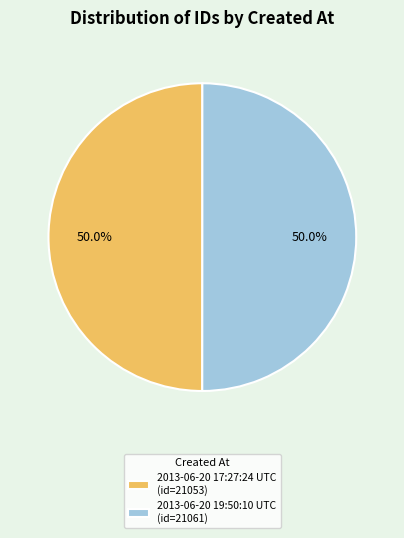

What percentage is the 2013-06-20 19:50:10 UTC slice, to the nearest percent?

50%